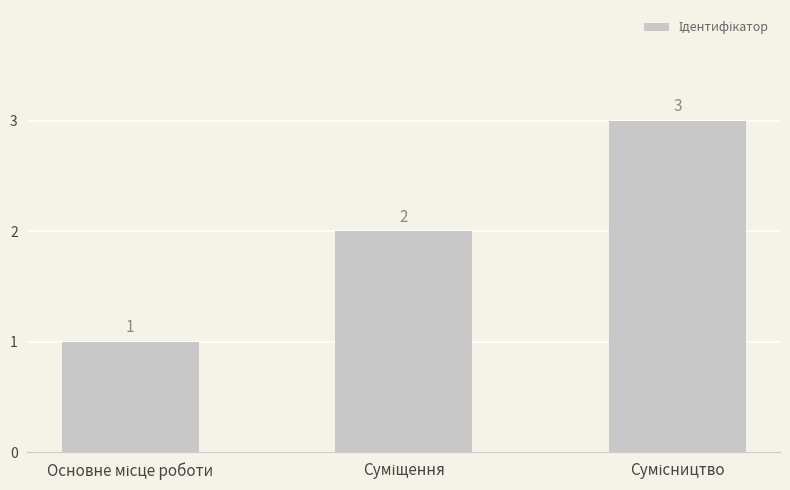

Count the values in the range 1 to 3.

3